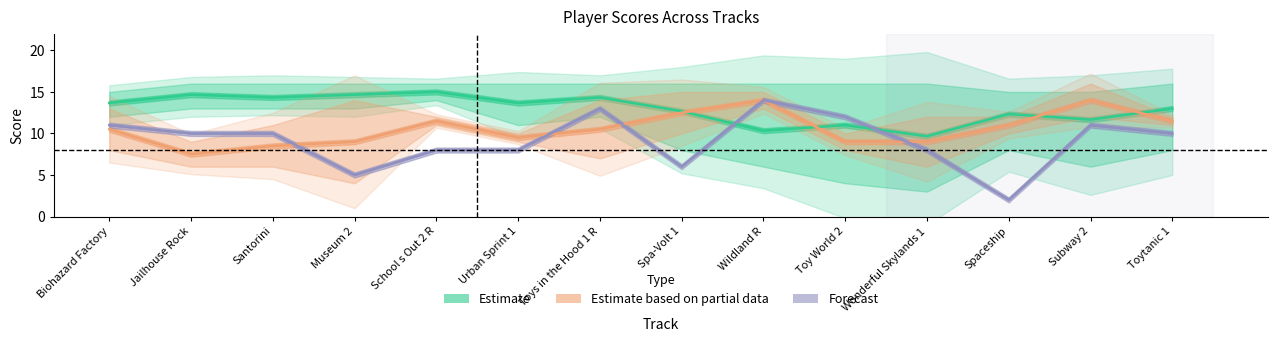

Does the chart have visible grid lines?

No